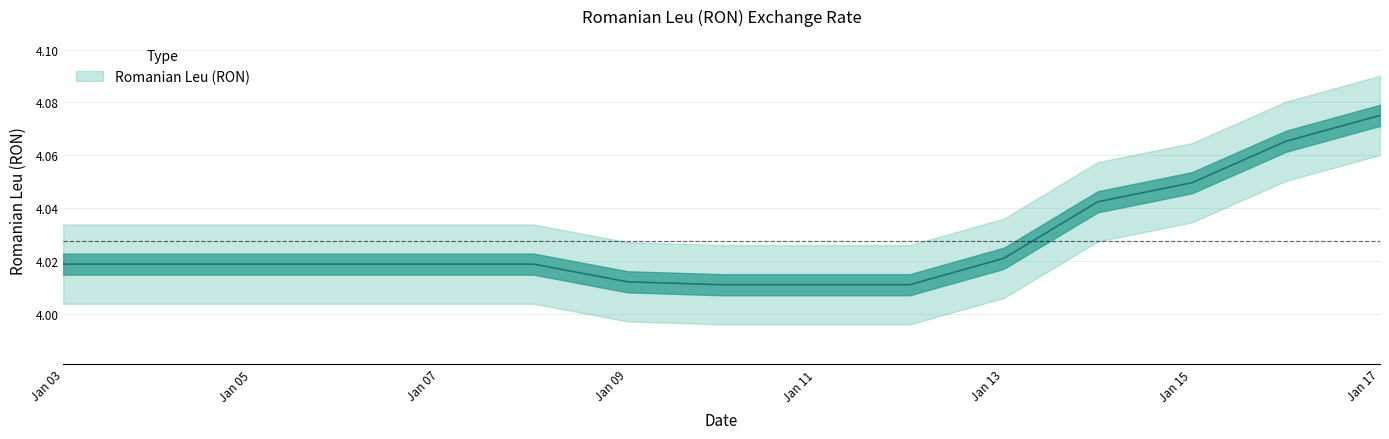

At which category does the chart reach its peak across all series?

Jan 17